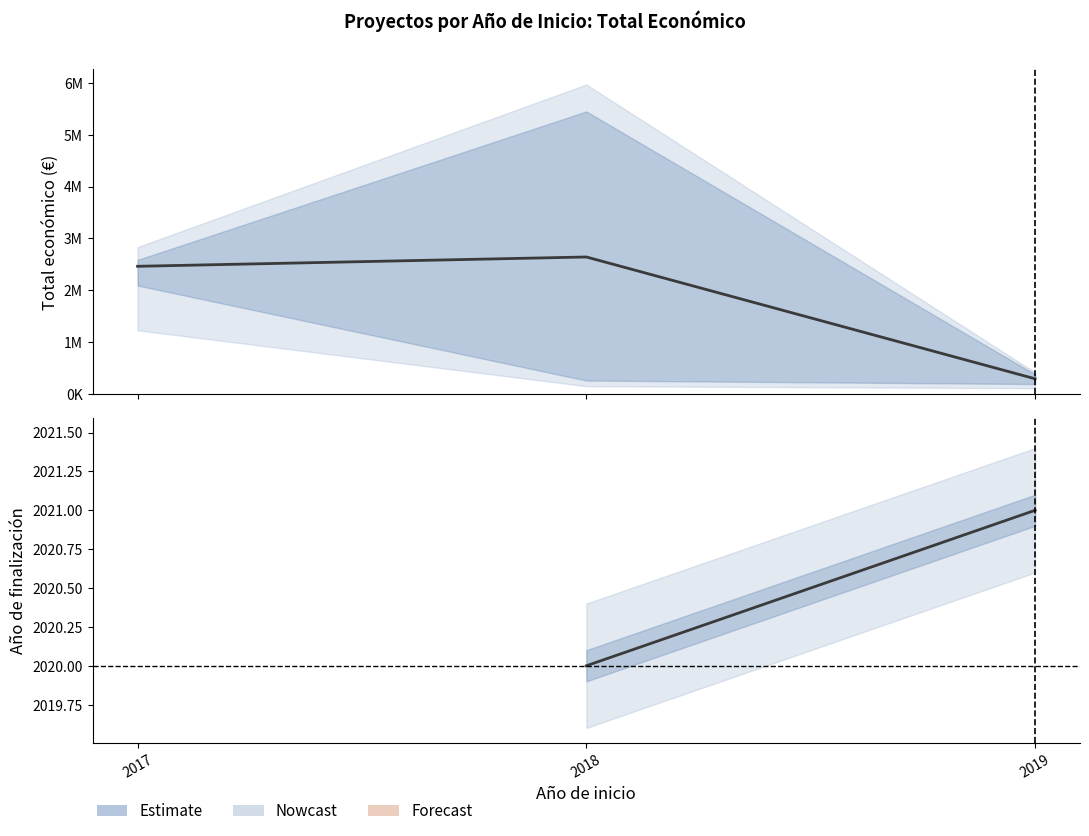

Which category has the highest value in the Total económico series?

2018